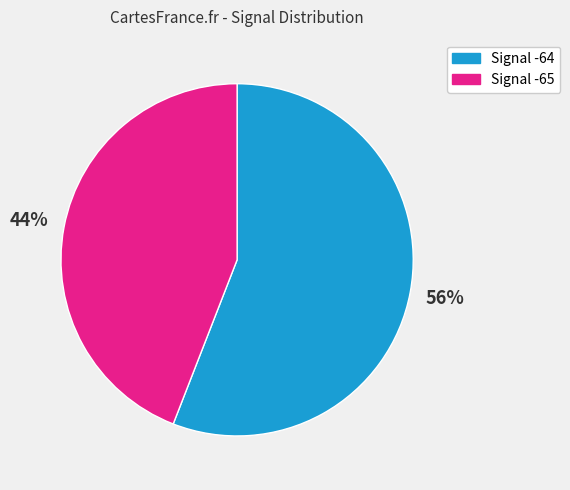

How many segments does this pie chart have?

2